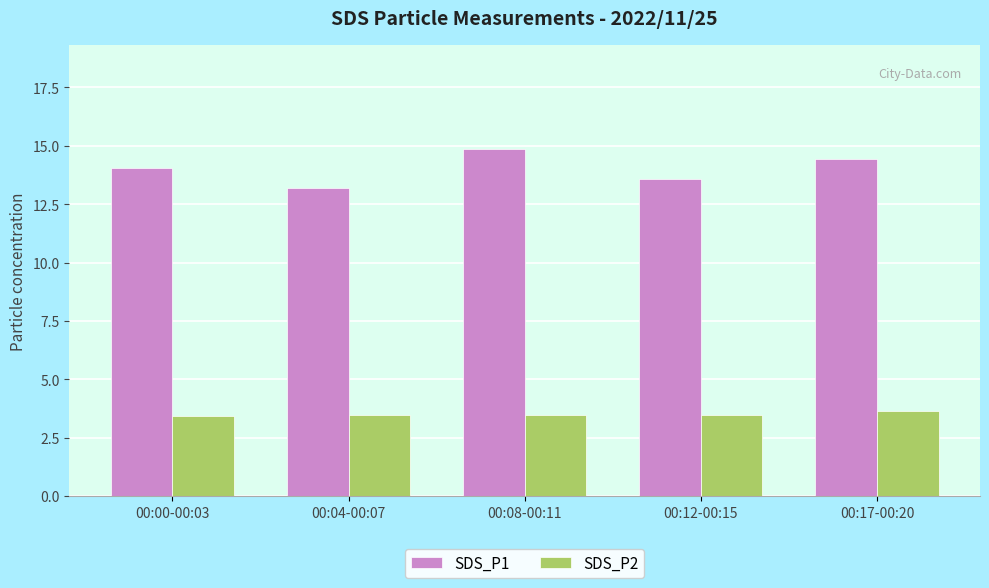

True or false: SDS_P2 has a value of 2.1 at 00:04-00:07.

False